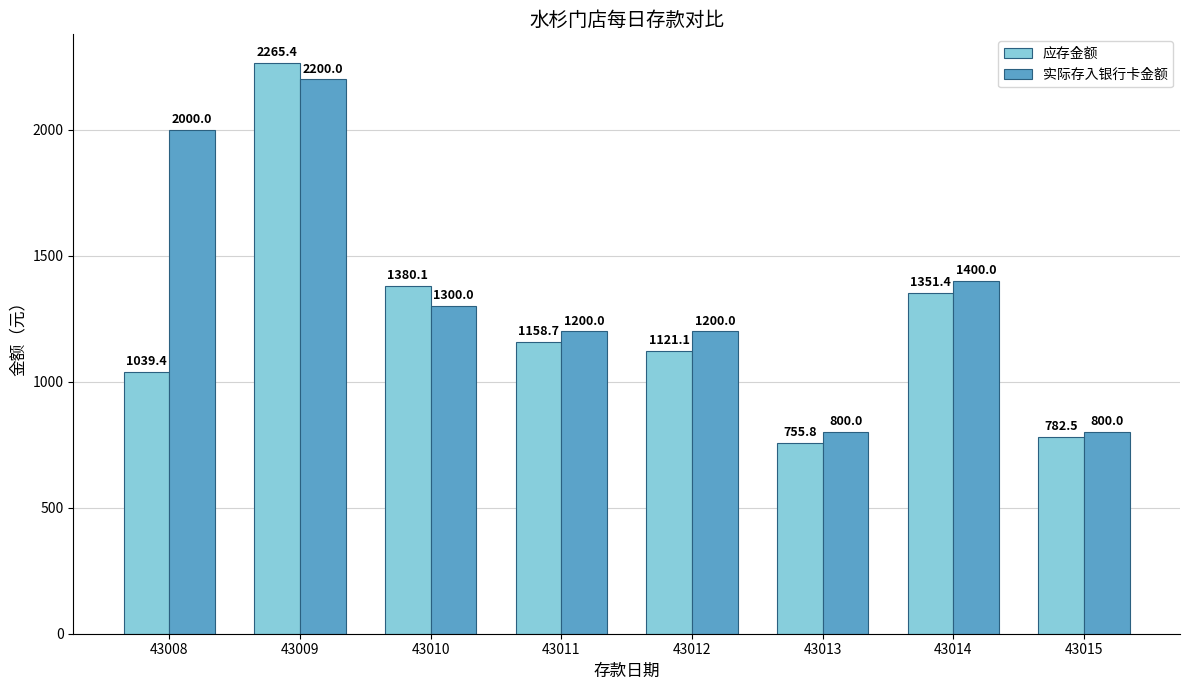

What is the difference between the highest and lowest values at 43009?

65.4